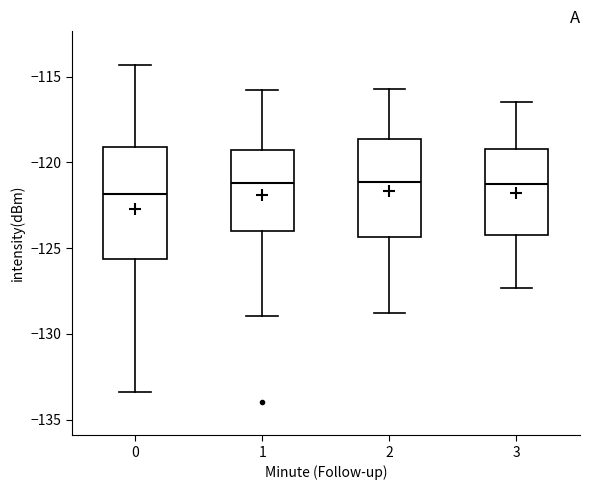

Where does the median line of the box at x = 0 sit on the y-axis? The values are not printed on the chart, so give them approximately, as read against the axis.

-122.0